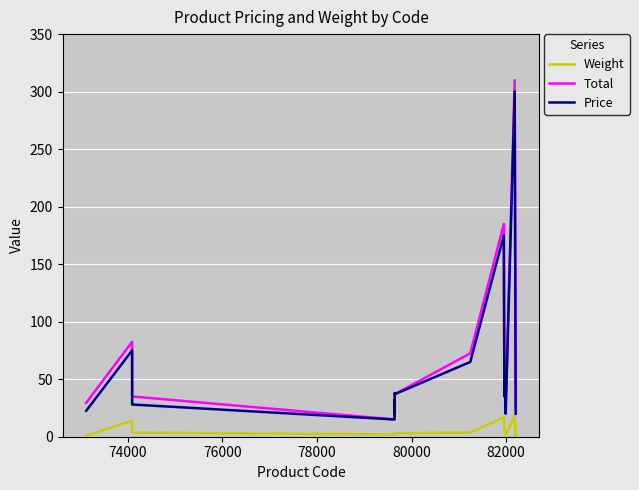

True or false: Price and Weight intersect in this chart.

False